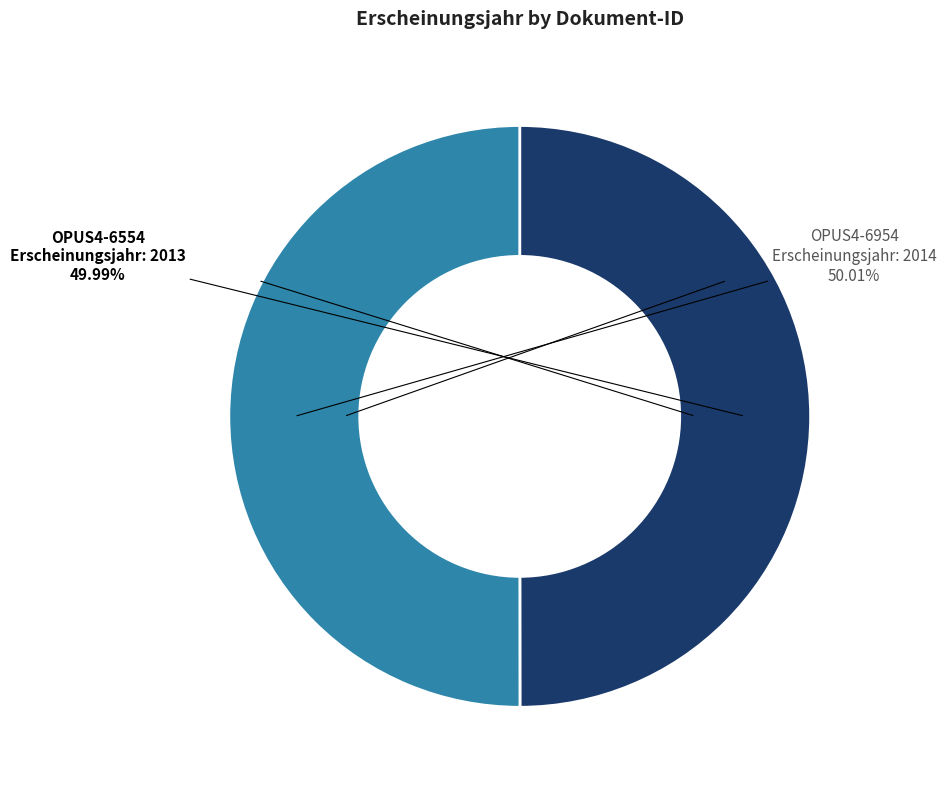

Does any single category account for the majority?

Yes